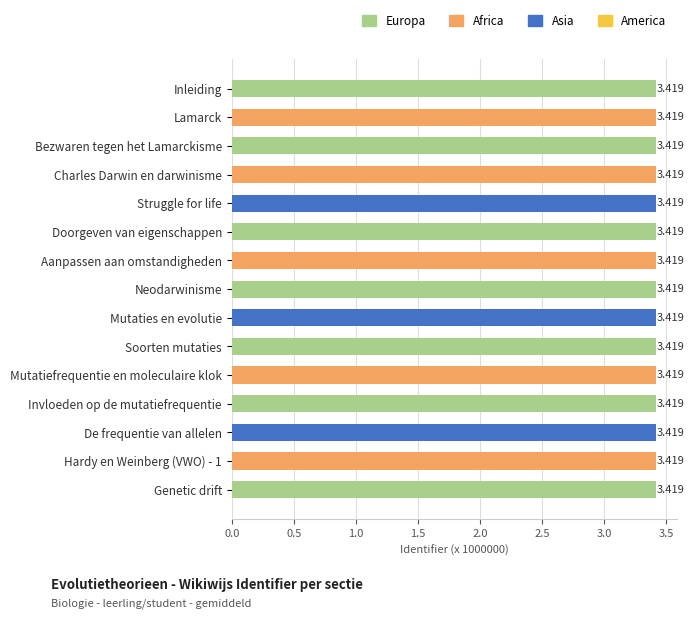

What is the label of the 13th bar from the top?

De frequentie van allelen